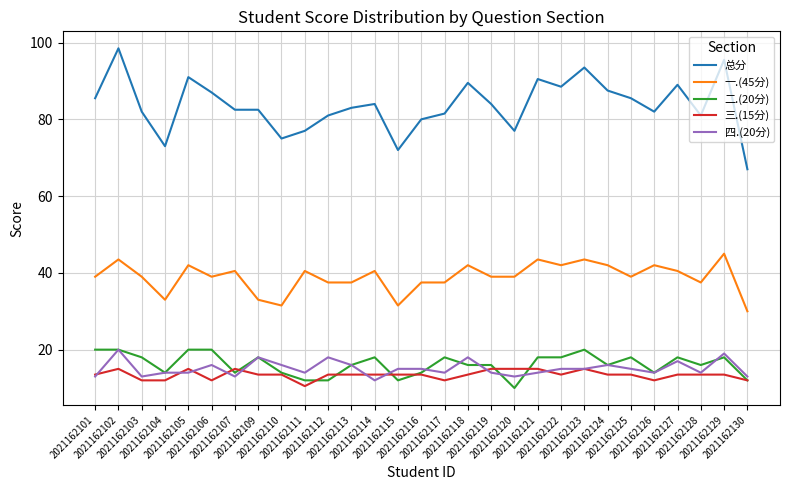

True or false: 四.(20分) has a value of 29.8 at 2021162109.

False